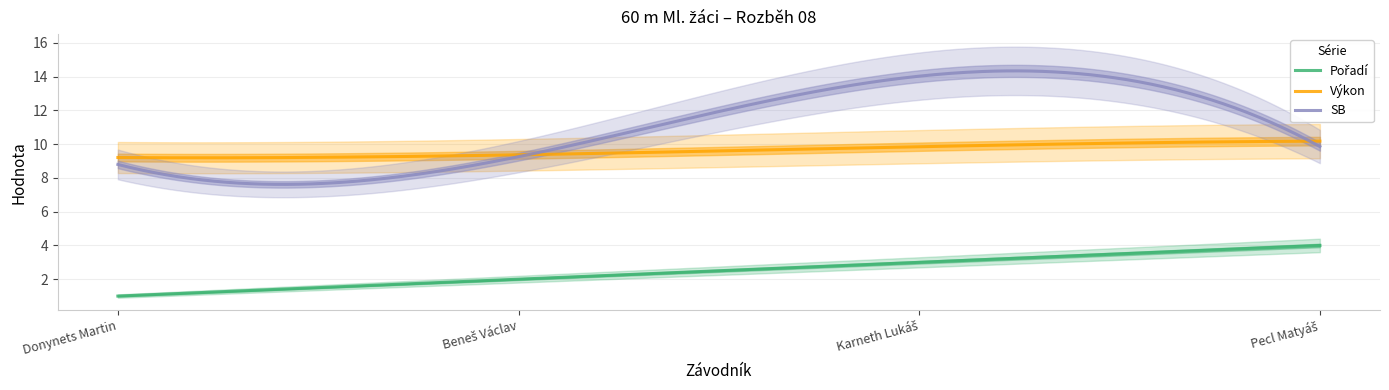

How many Výkon values are between 9 and 10?

3